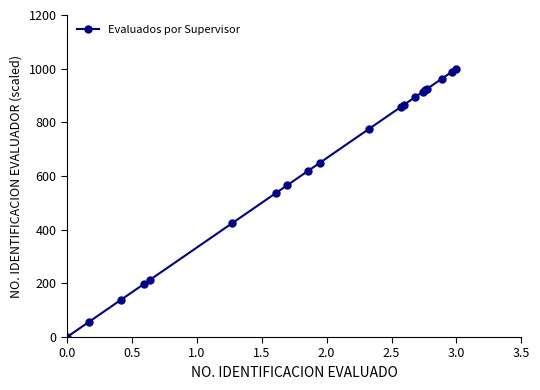

What is the maximum value shown in the chart?

1000.0